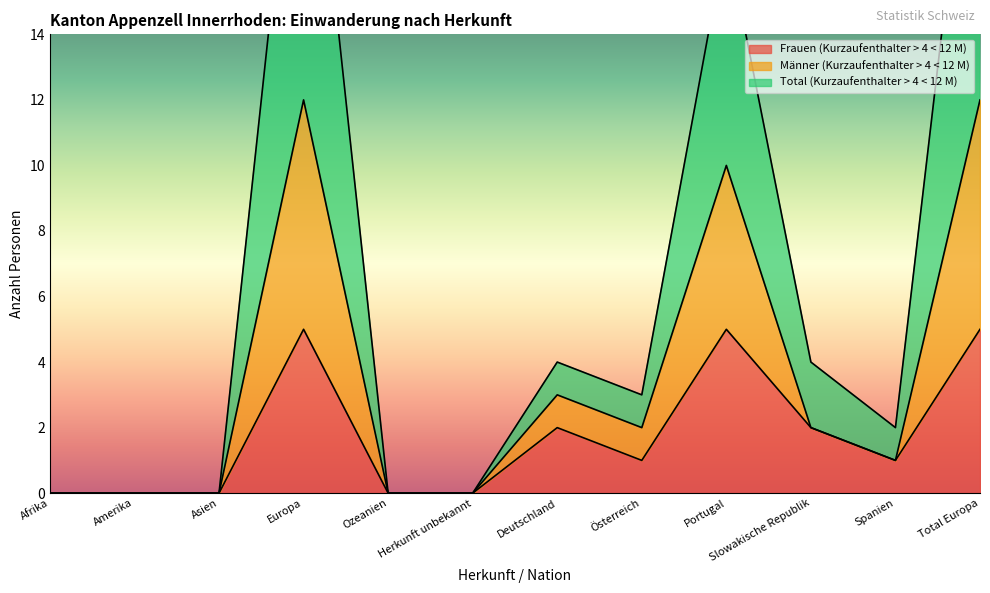

True or false: Männer (Kurzaufenthalter > 4 < 12 M) and Frauen (Kurzaufenthalter > 4 < 12 M) intersect in this chart.

False